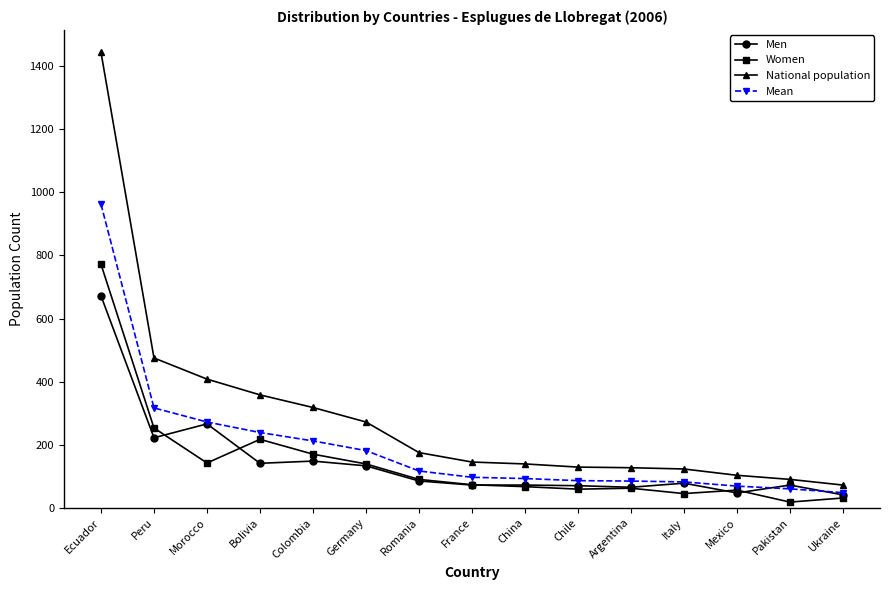

What is the average value of the Mean series?

194.6